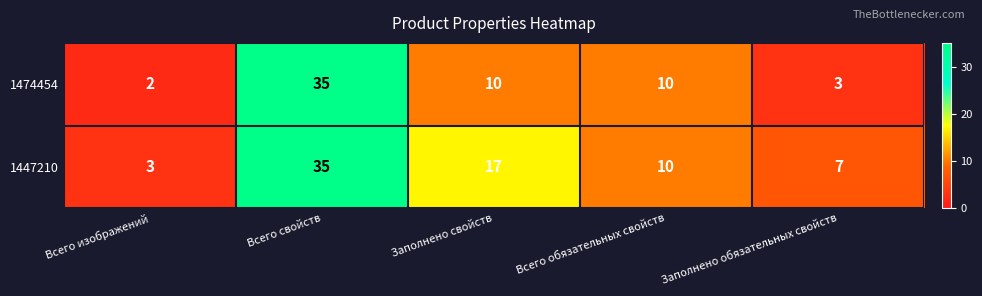

How many series are shown in this chart?

2